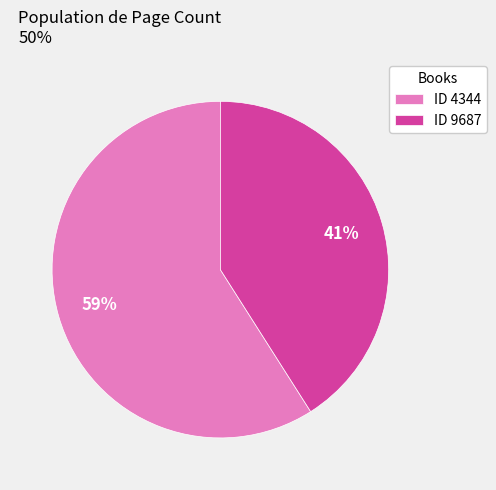

Rank the categories by value from lowest to highest.

ID 9687, ID 4344